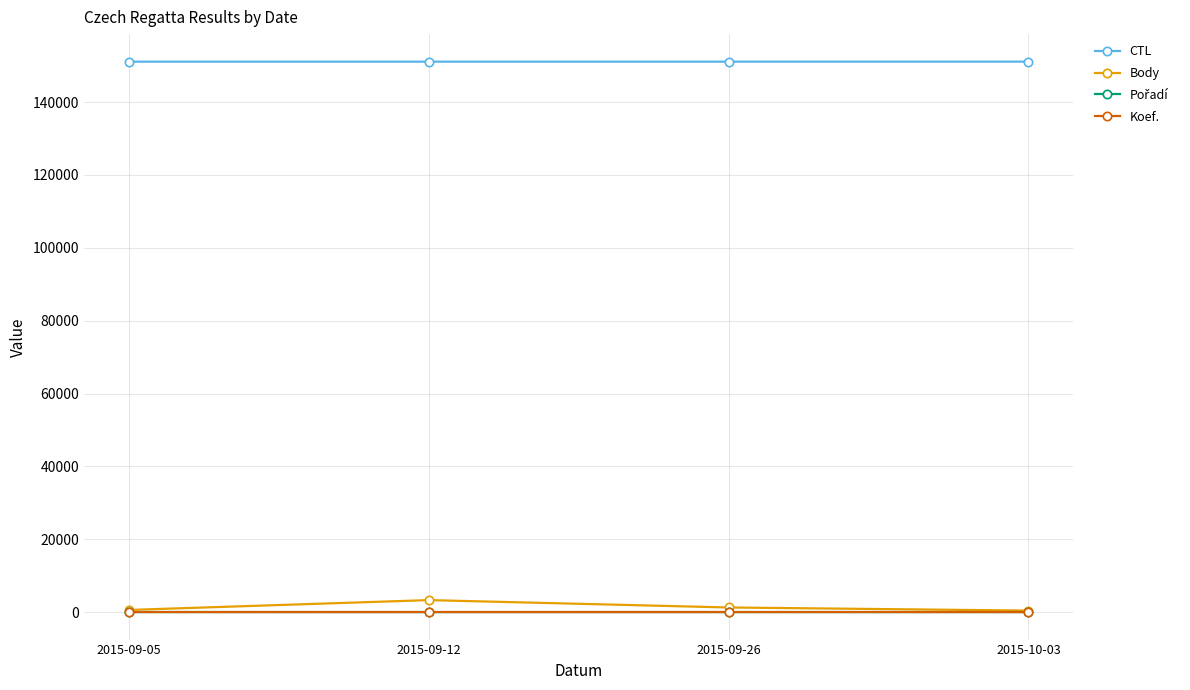

True or false: CTL and Koef. cross at least once.

False